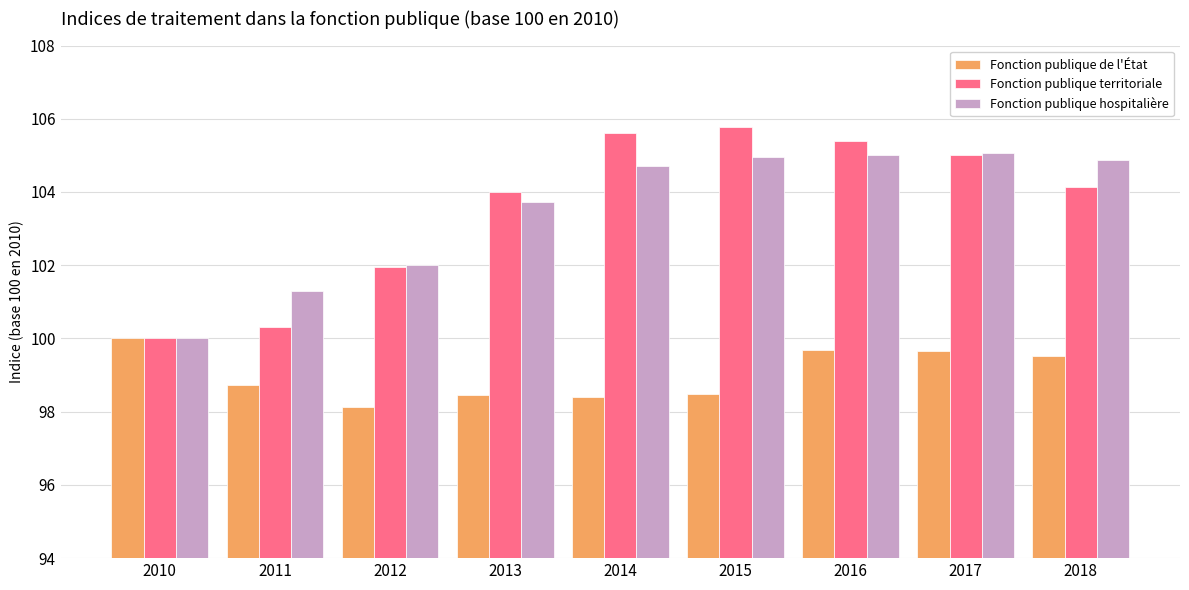

How many bars are there in total?

27